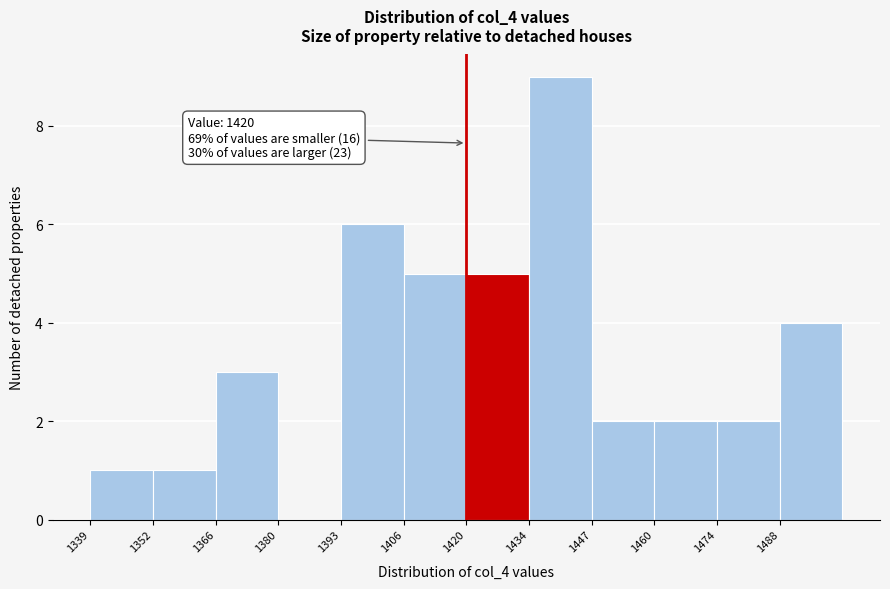

Which range on the x-axis has the tallest bar?

1433.5 to 1447.0